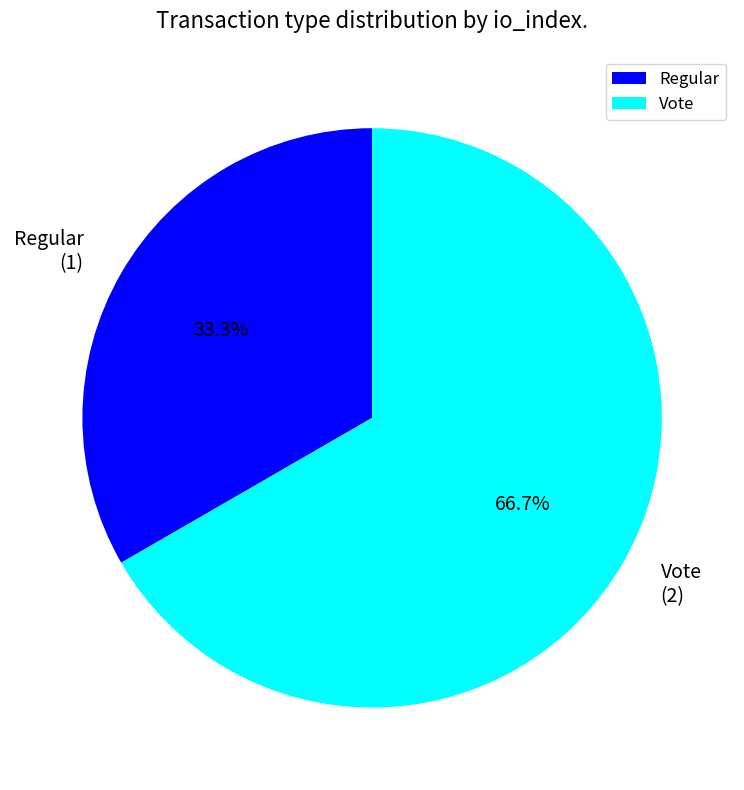

How many segments does this pie chart have?

2